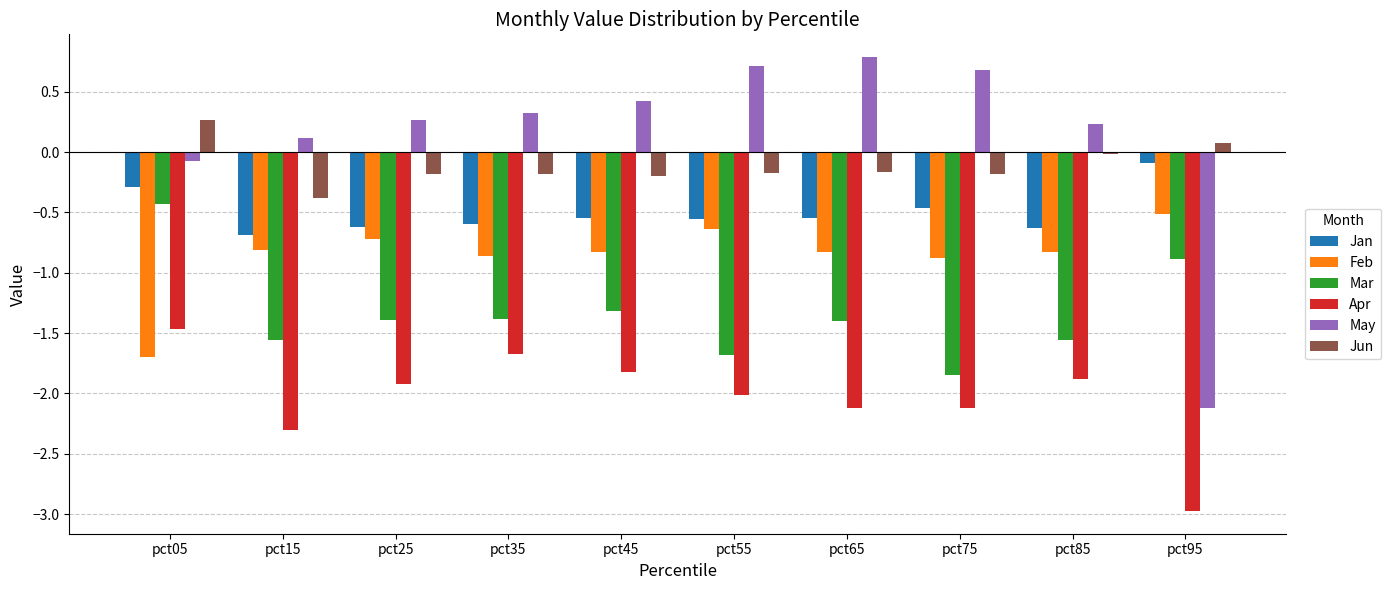

What is the sum of all Mar values?

-13.5